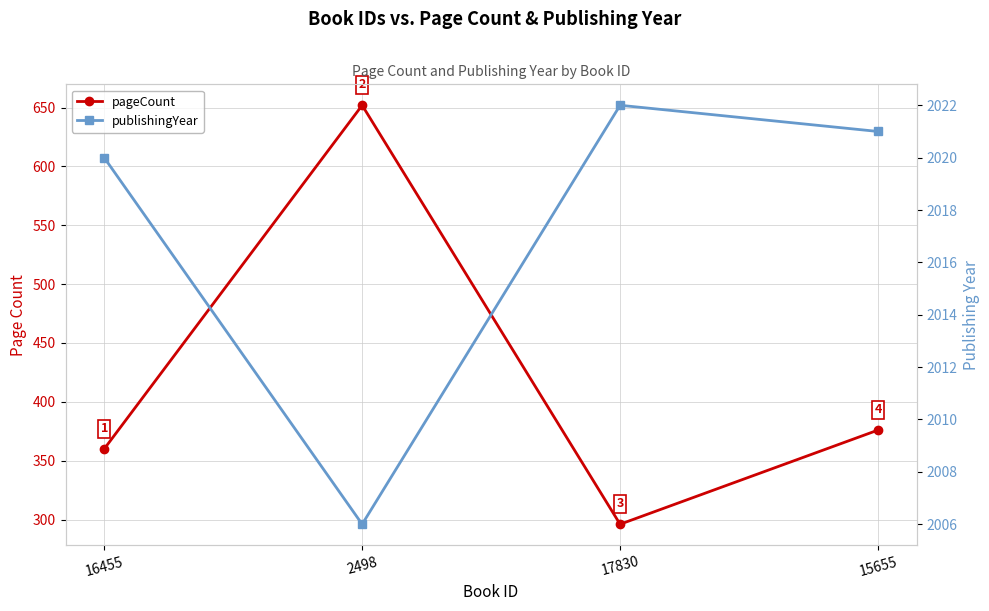

Which has a higher value, 16455 or 17830?

16455